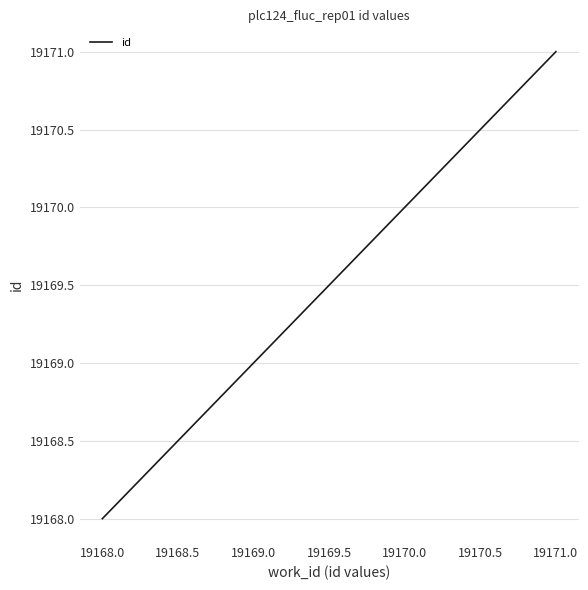

At which label is the value closest to 19169?

19169.0